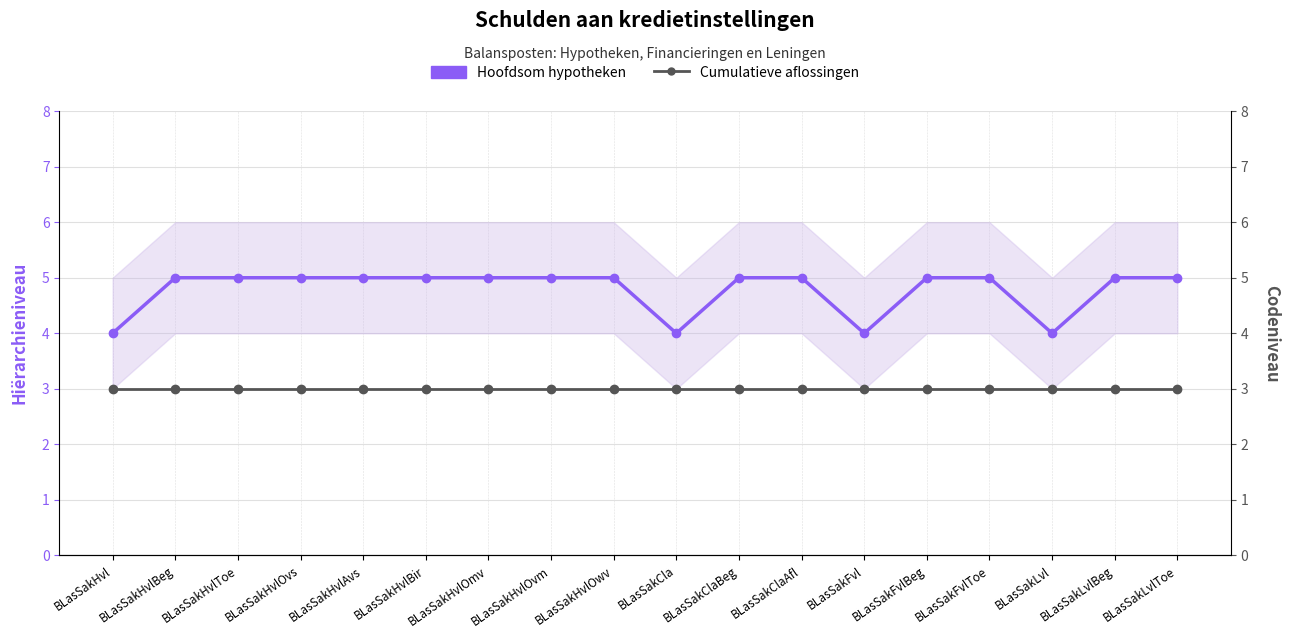

Which label corresponds to the largest value in the chart?

BLasSakHvlBeg